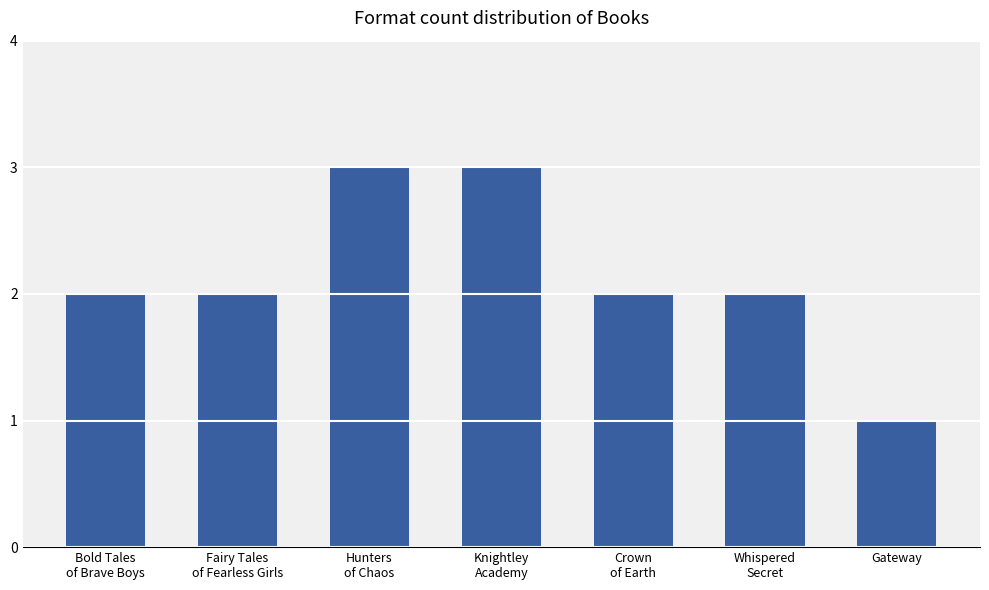

The chart shows a value of 0 at Gateway. True or false?

False